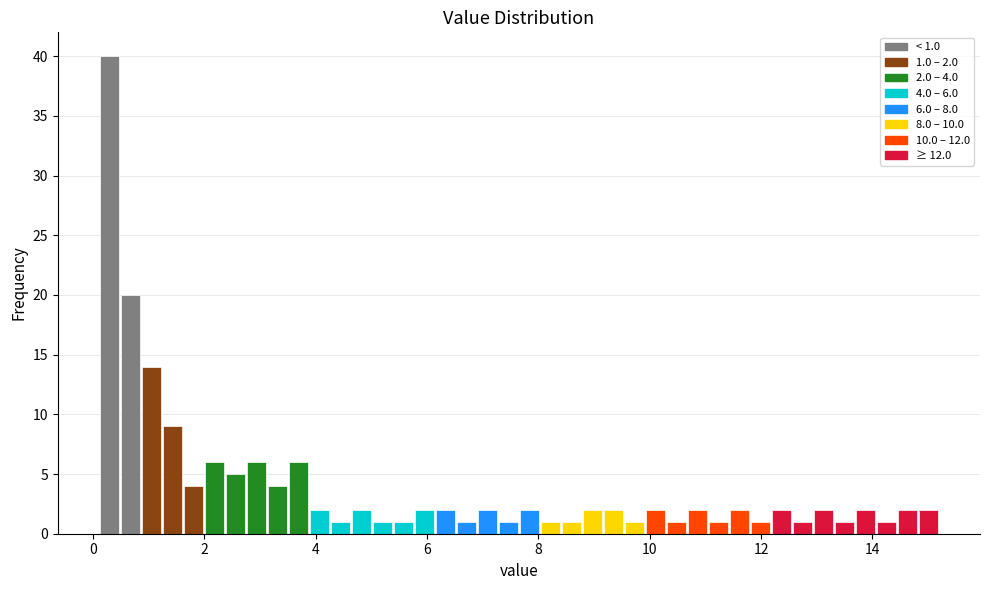

Around what value on the x-axis is the tallest bar? Give the approximate position of its centre, as read against the axis.

0.2